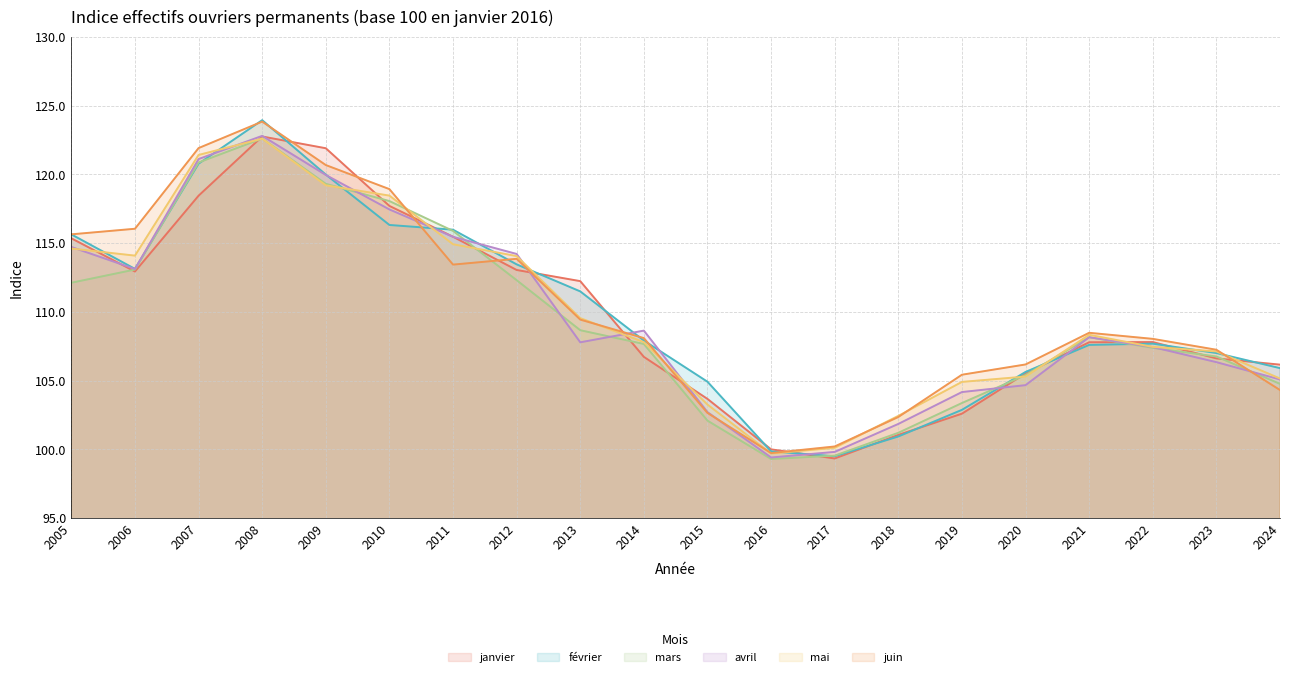

At how many categories does at least one series exceed 114?

8